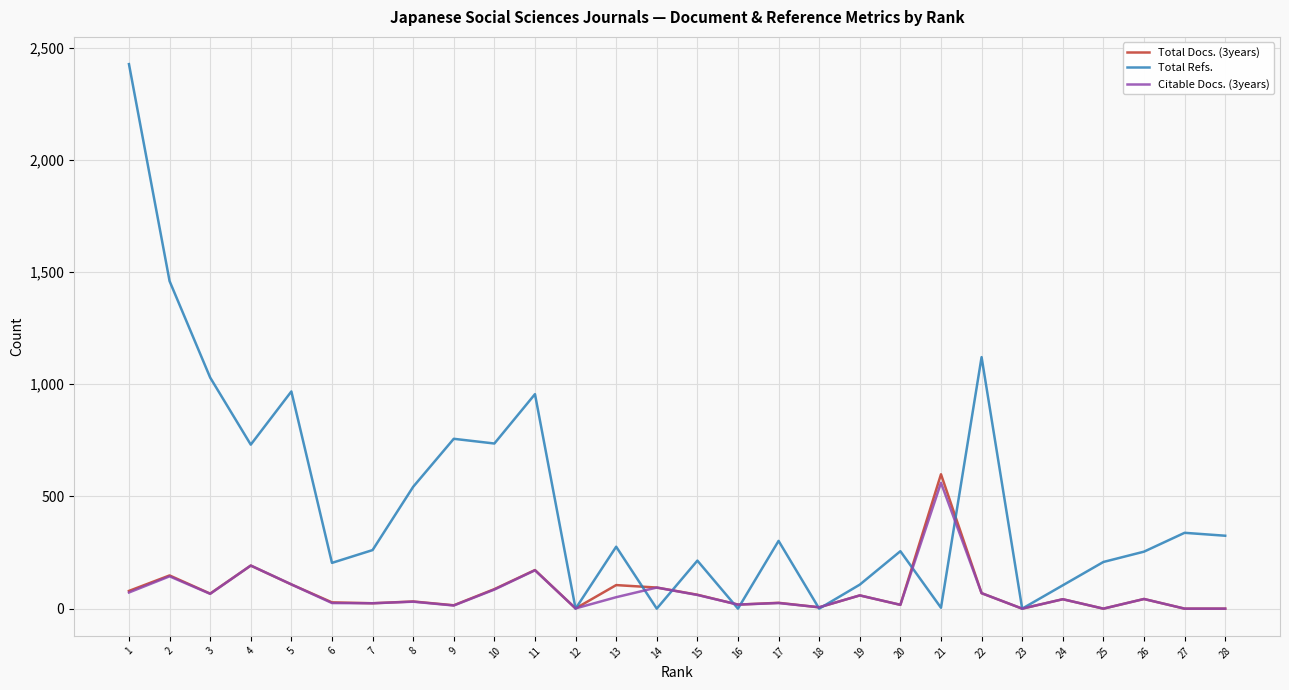

Which series has the largest total across all categories?

Total Refs.